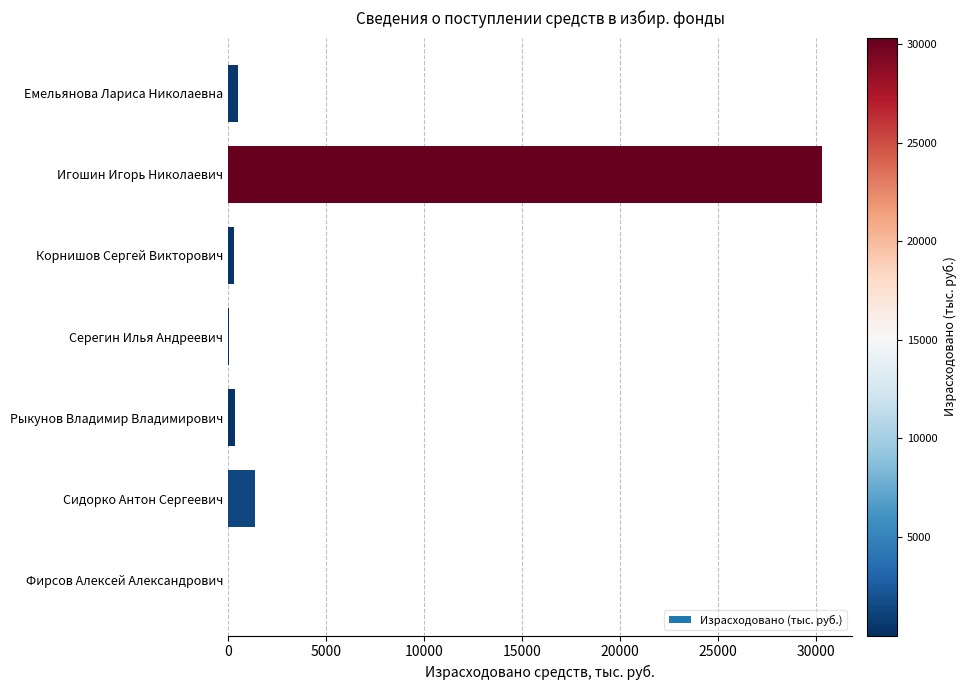

Which has a higher value, Серегин Илья Андреевич or Игошин Игорь Николаевич?

Игошин Игорь Николаевич